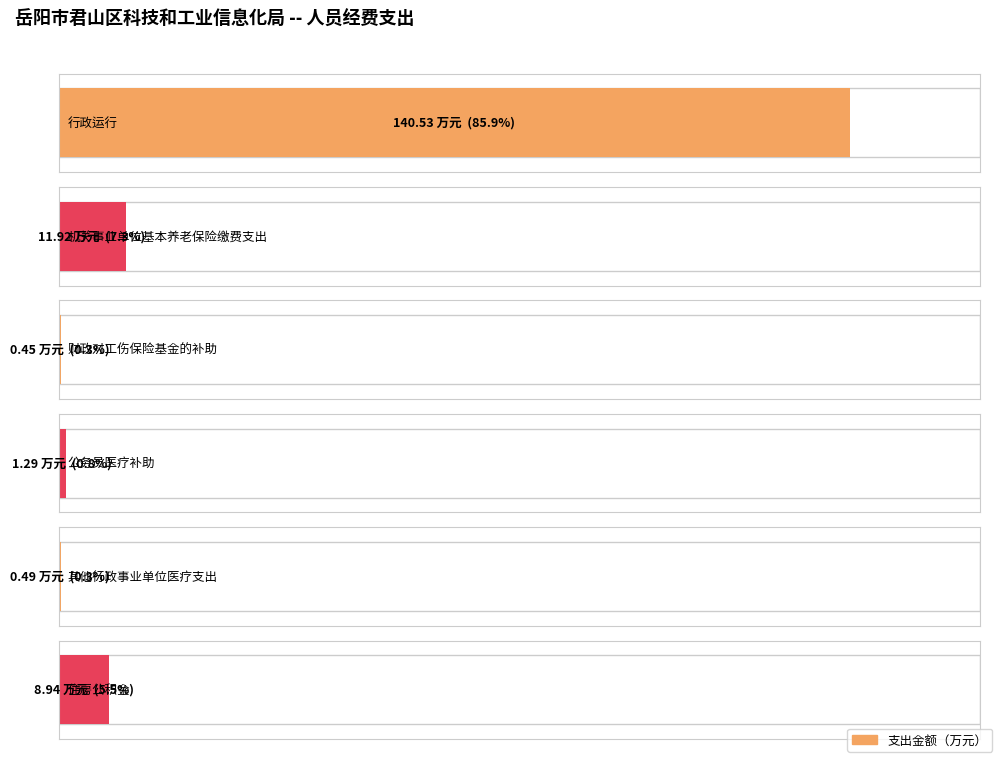

What is the sum of all 总计 values?

163.6